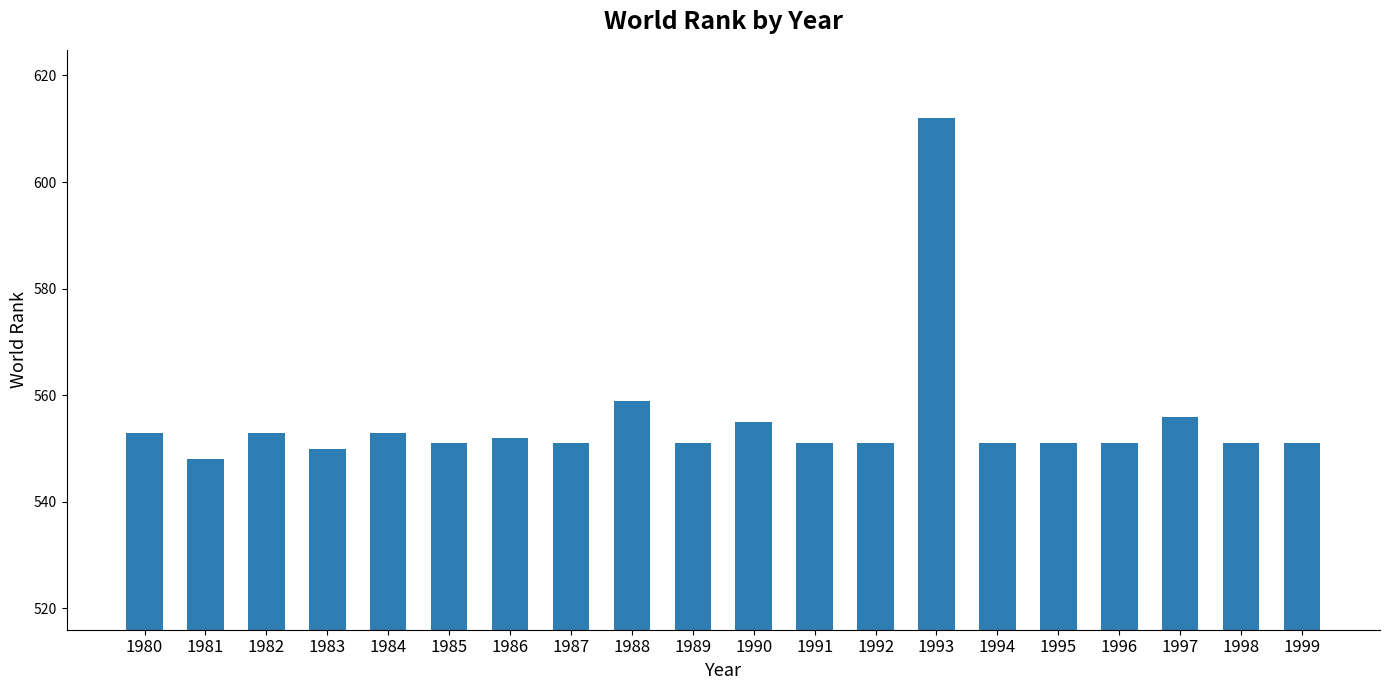

What is the sum of all values?

11101